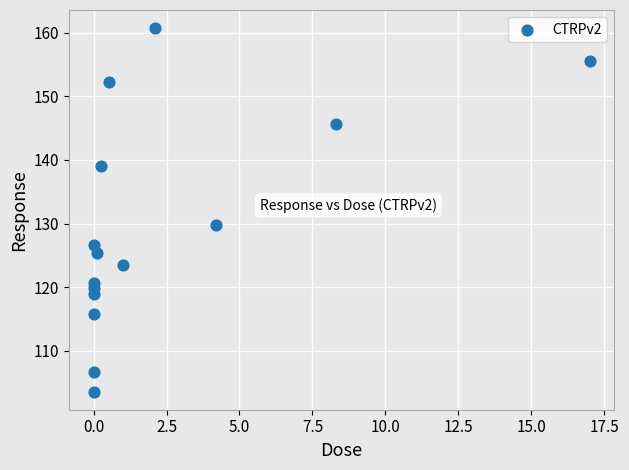

What Y value in the scatter plot is closest to 132?

129.8